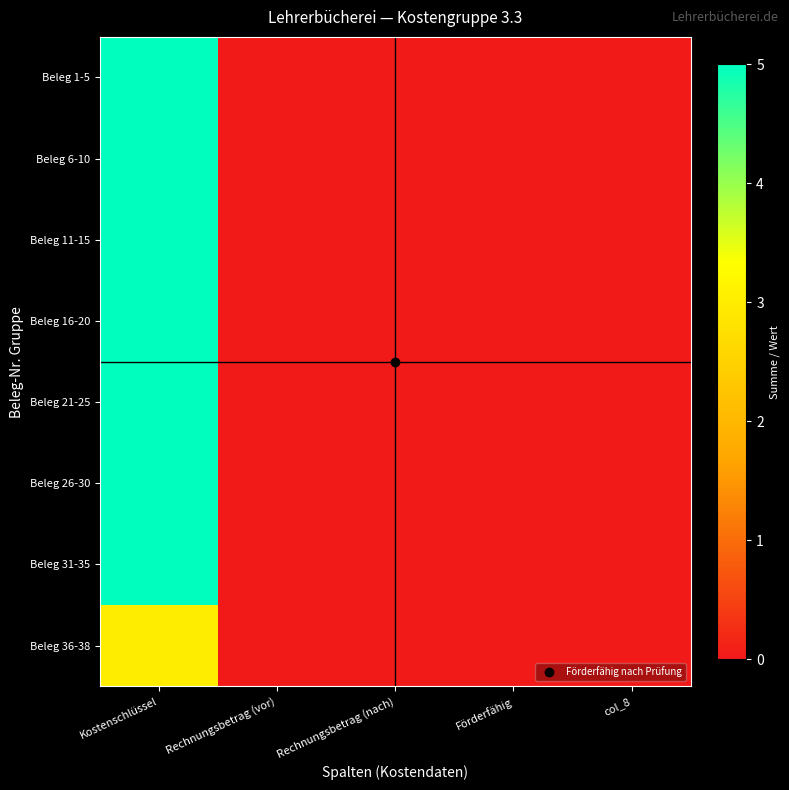

Reading right to left, list all the values displayed in this chart.

Beleg 1-5: col_8=0	Förderfähig=0	Rechnungsbetrag (nach)=0	Rechnungsbetrag (vor)=0	Kostenschlüssel=5
Beleg 6-10: col_8=0	Förderfähig=0	Rechnungsbetrag (nach)=0	Rechnungsbetrag (vor)=0	Kostenschlüssel=5
Beleg 11-15: col_8=0	Förderfähig=0	Rechnungsbetrag (nach)=0	Rechnungsbetrag (vor)=0	Kostenschlüssel=5
Beleg 16-20: col_8=0	Förderfähig=0	Rechnungsbetrag (nach)=0	Rechnungsbetrag (vor)=0	Kostenschlüssel=5
Beleg 21-25: col_8=0	Förderfähig=0	Rechnungsbetrag (nach)=0	Rechnungsbetrag (vor)=0	Kostenschlüssel=5
Beleg 26-30: col_8=0	Förderfähig=0	Rechnungsbetrag (nach)=0	Rechnungsbetrag (vor)=0	Kostenschlüssel=5
Beleg 31-35: col_8=0	Förderfähig=0	Rechnungsbetrag (nach)=0	Rechnungsbetrag (vor)=0	Kostenschlüssel=5
Beleg 36-38: col_8=0	Förderfähig=0	Rechnungsbetrag (nach)=0	Rechnungsbetrag (vor)=0	Kostenschlüssel=3